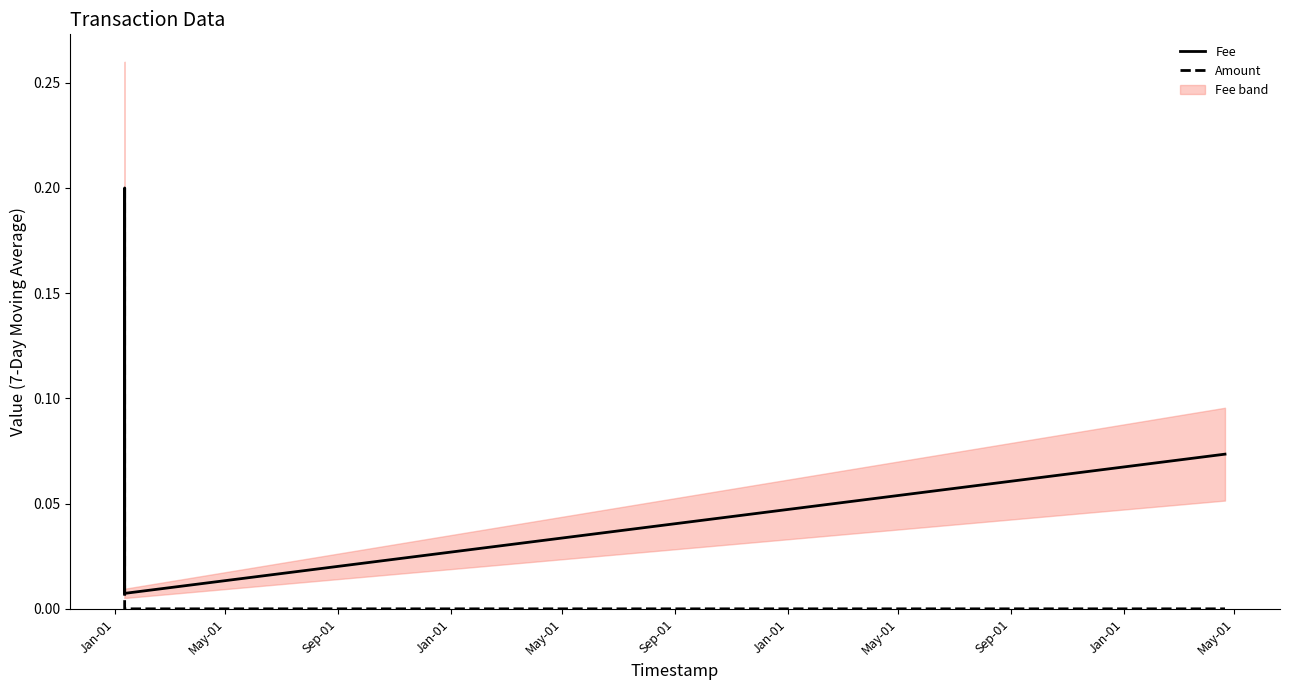

How many intersections are there between Fee and Amount?

1